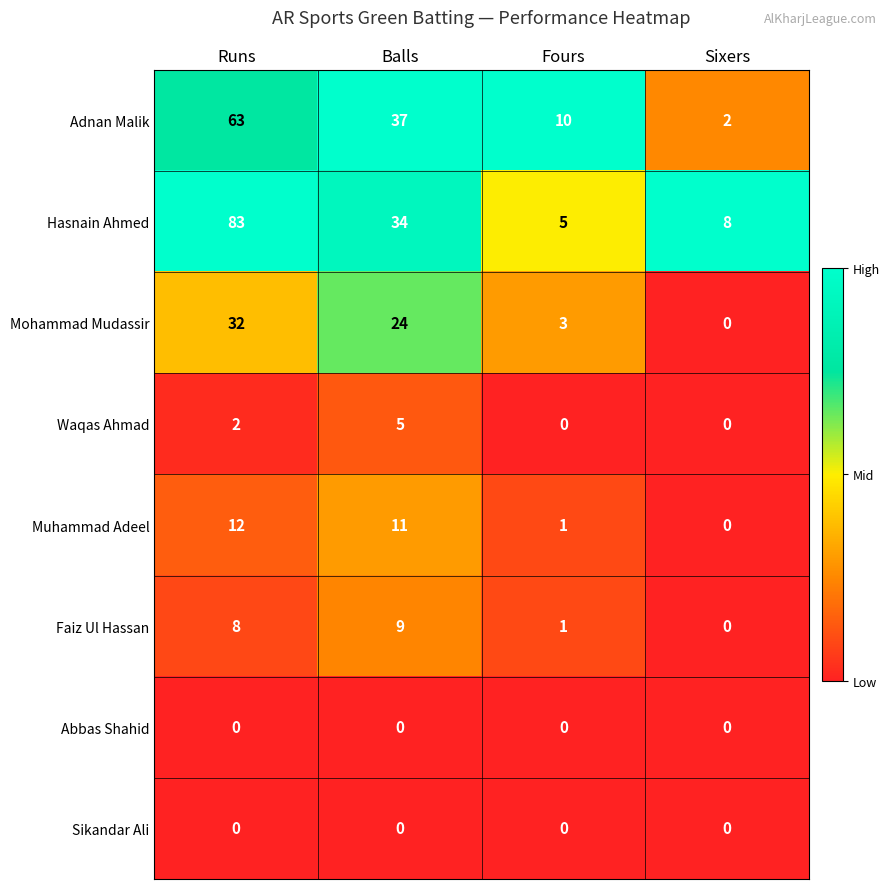

Which series has the largest total across all categories?

Hasnain Ahmed